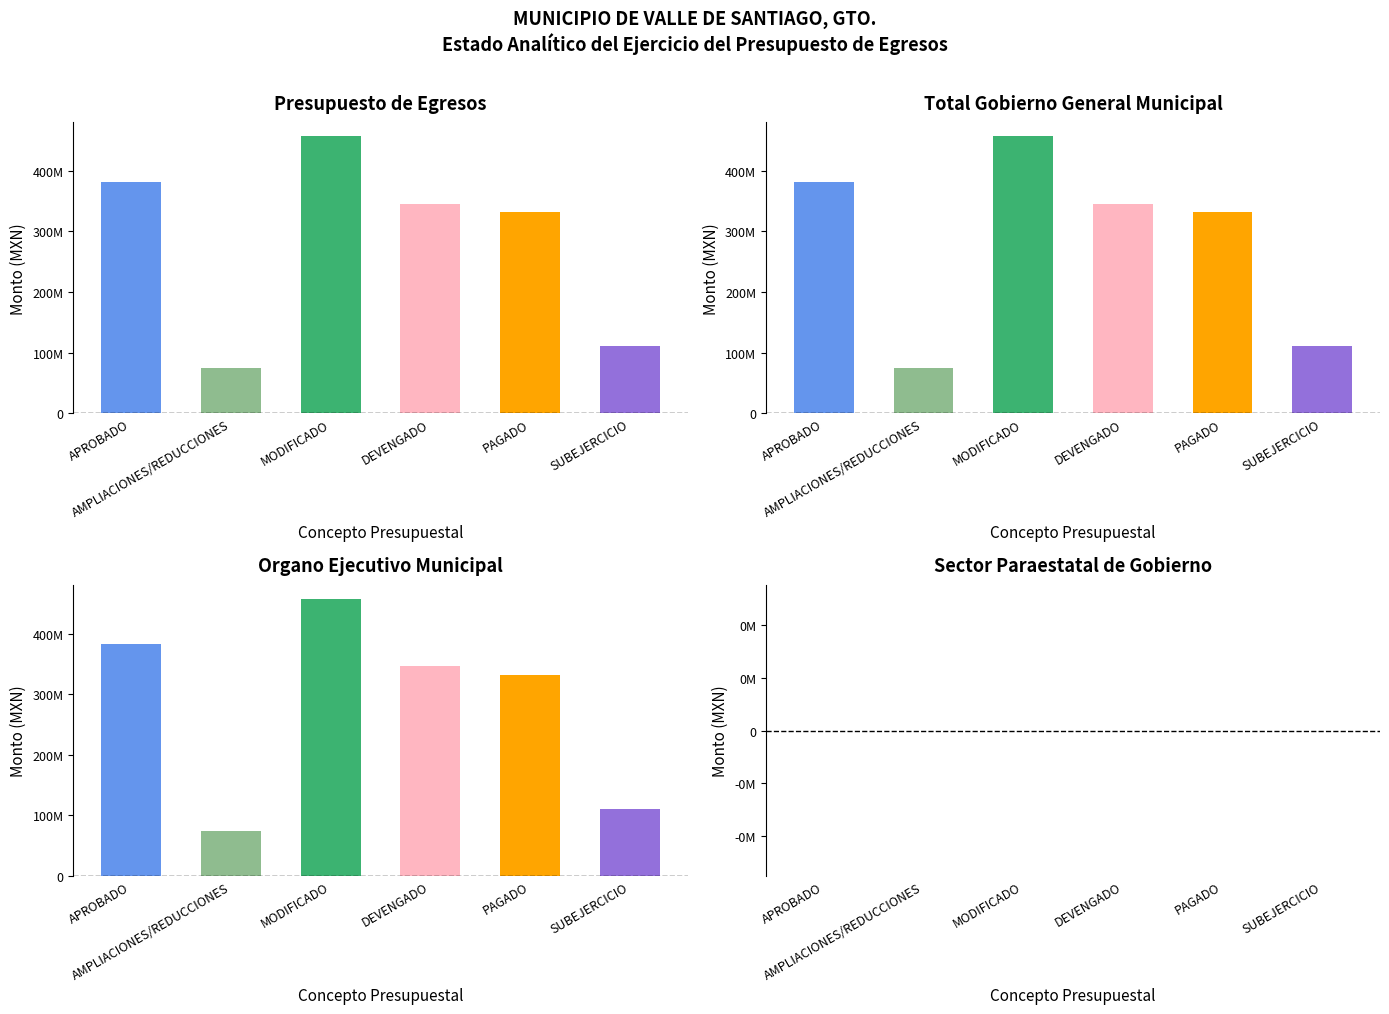

Which series has the largest total across all categories?

Presupuesto de Egresos